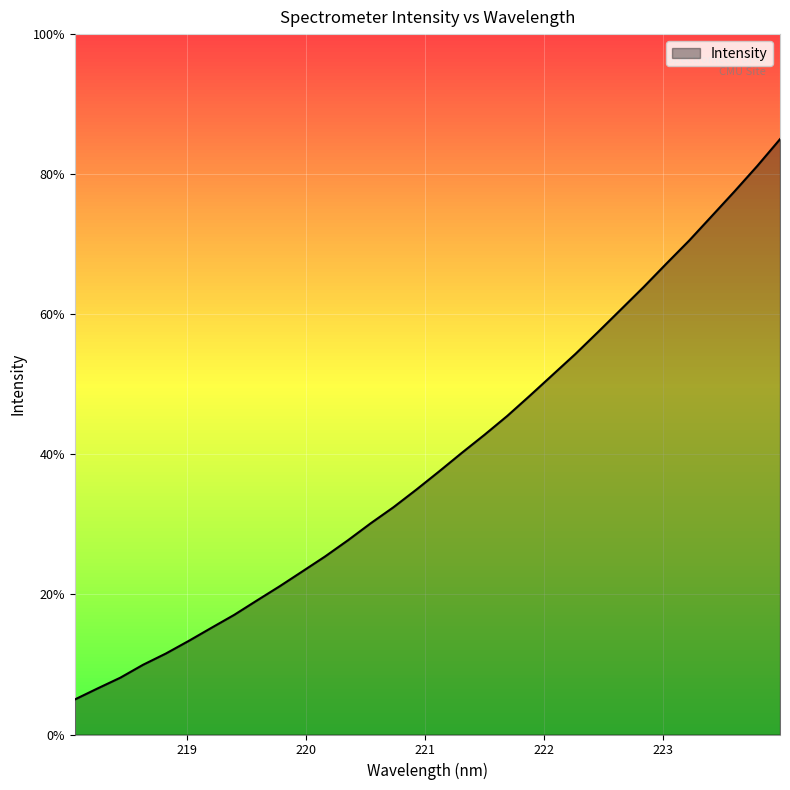

What is the difference between the maximum and minimum values?

80.0